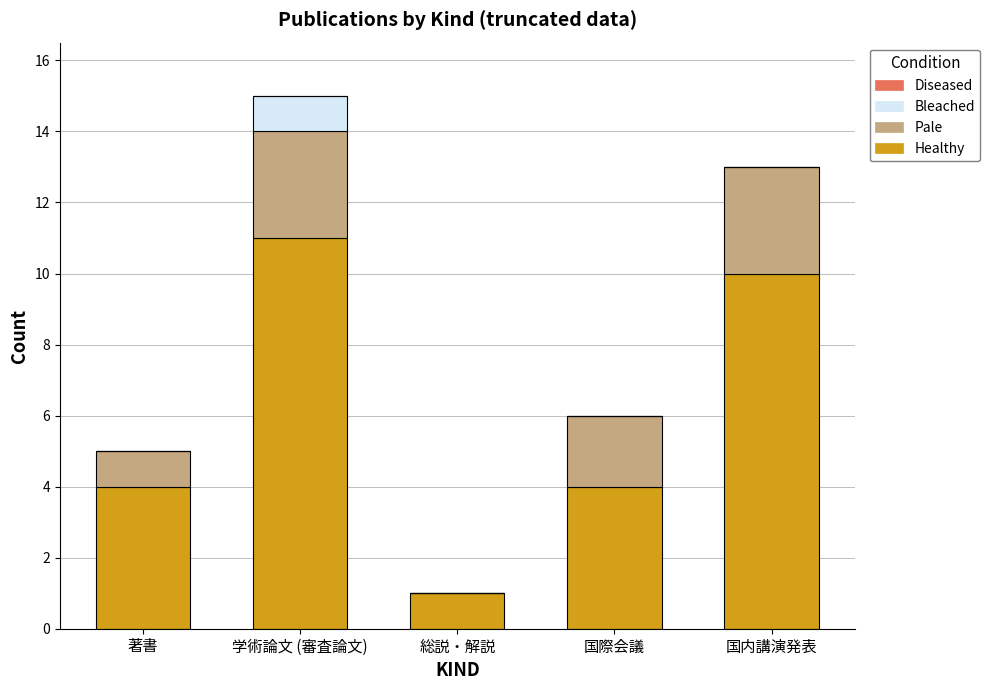

What is the total value across all series at 国内講演発表?

13